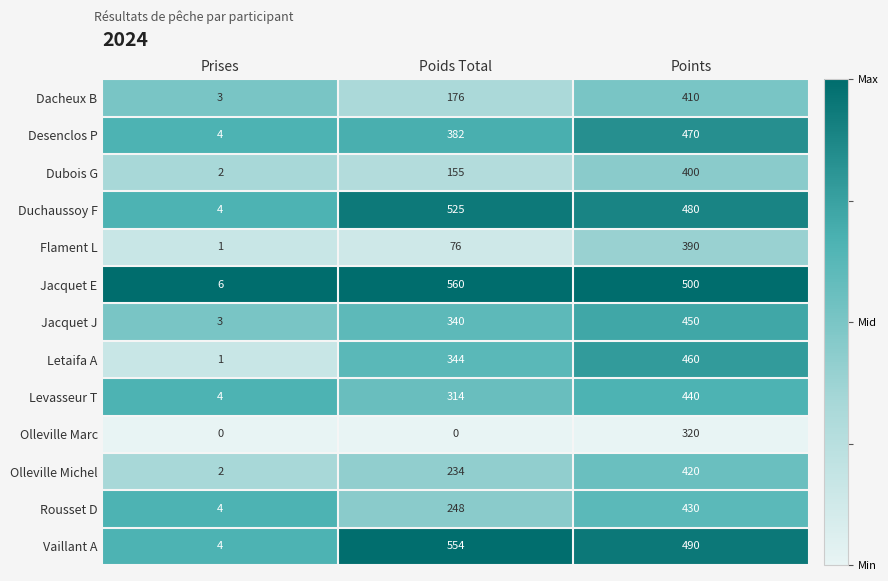

Which series has the largest range (max minus min)?

Jacquet E